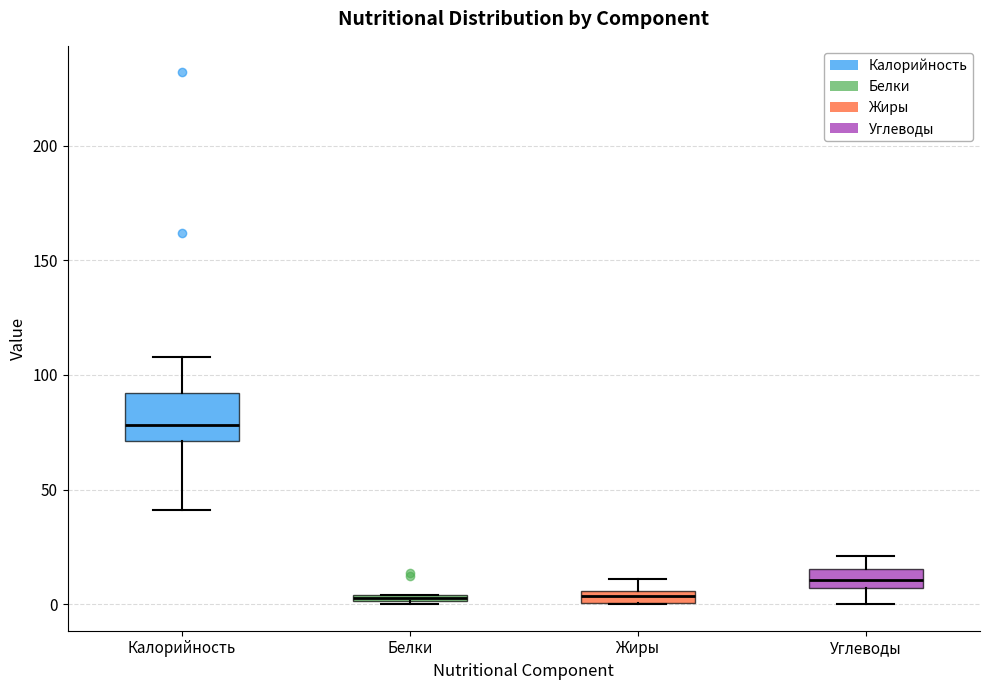

Where is the lower edge of the box for Углеводы on the y-axis? The values are not printed on the chart, so give them approximately, as read against the axis.

5